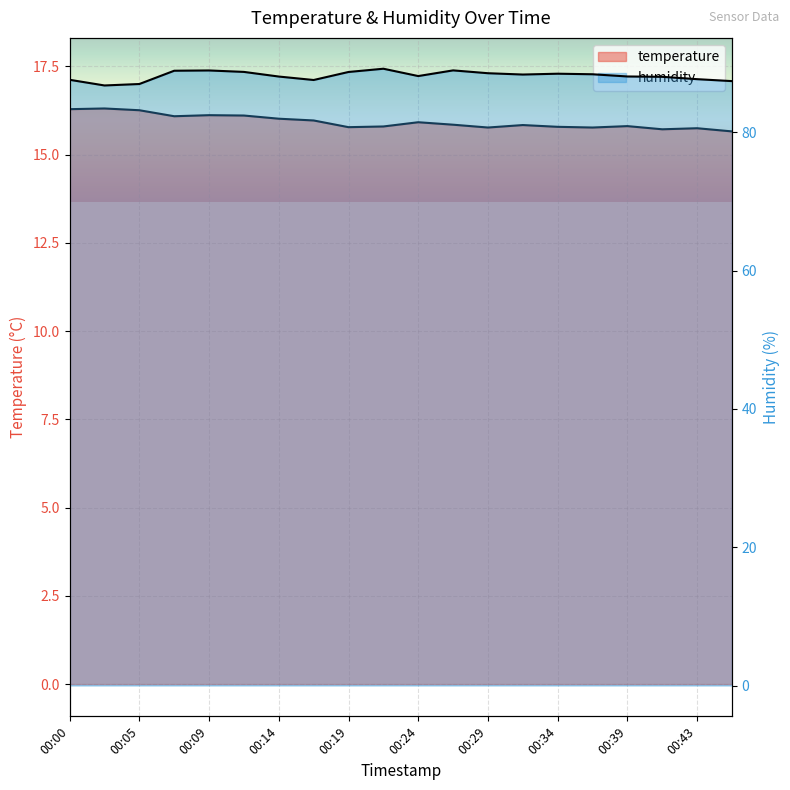

Reading right to left, list all the values displayed in this chart.

temperature: 00:46=15.7	00:43=15.8	00:41=15.7	00:39=15.8	00:36=15.8	00:34=15.8	00:31=15.8	00:29=15.8	00:26=15.8	00:24=15.9	00:22=15.8	00:19=15.8	00:17=16.0	00:14=16.0	00:12=16.1	00:09=16.1	00:07=16.1	00:05=16.3	00:02=16.3	00:00=16.3
humidity: 00:46=87.4	00:43=87.7	00:41=88.0	00:39=88.1	00:36=88.4	00:34=88.5	00:31=88.3	00:29=88.5	00:26=88.9	00:24=88.1	00:22=89.2	00:19=88.7	00:17=87.5	00:14=88.0	00:12=88.7	00:09=88.9	00:07=88.9	00:05=87.0	00:02=86.8	00:00=87.6